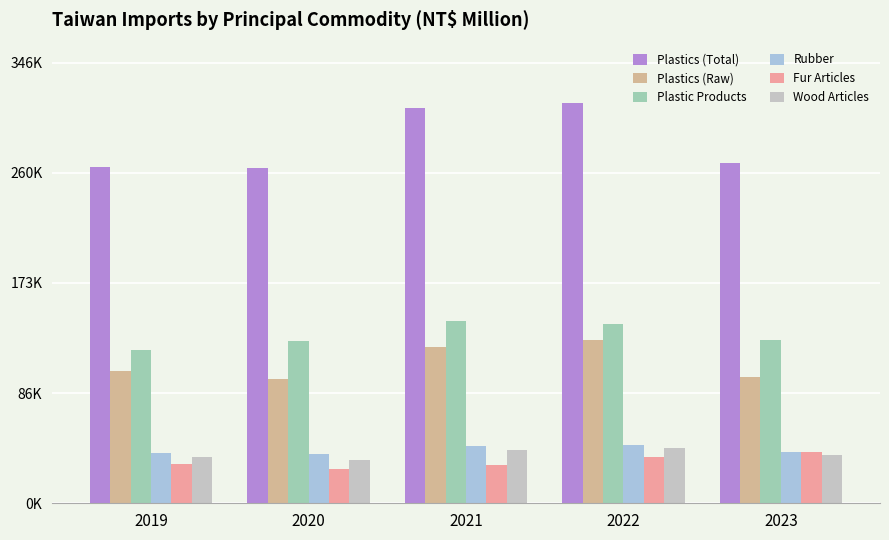

What is the sum of the Wood Articles values at 2019 and 2020?

70517